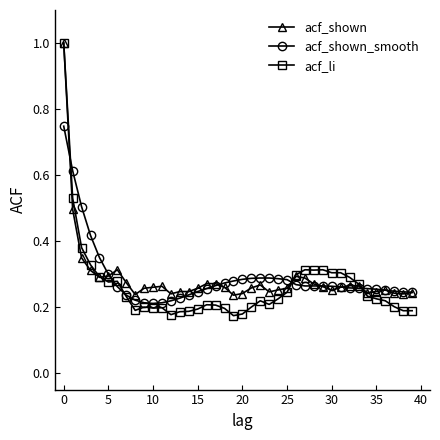

True or false: acf_li has more than 0 points higher than both neighbors.

True